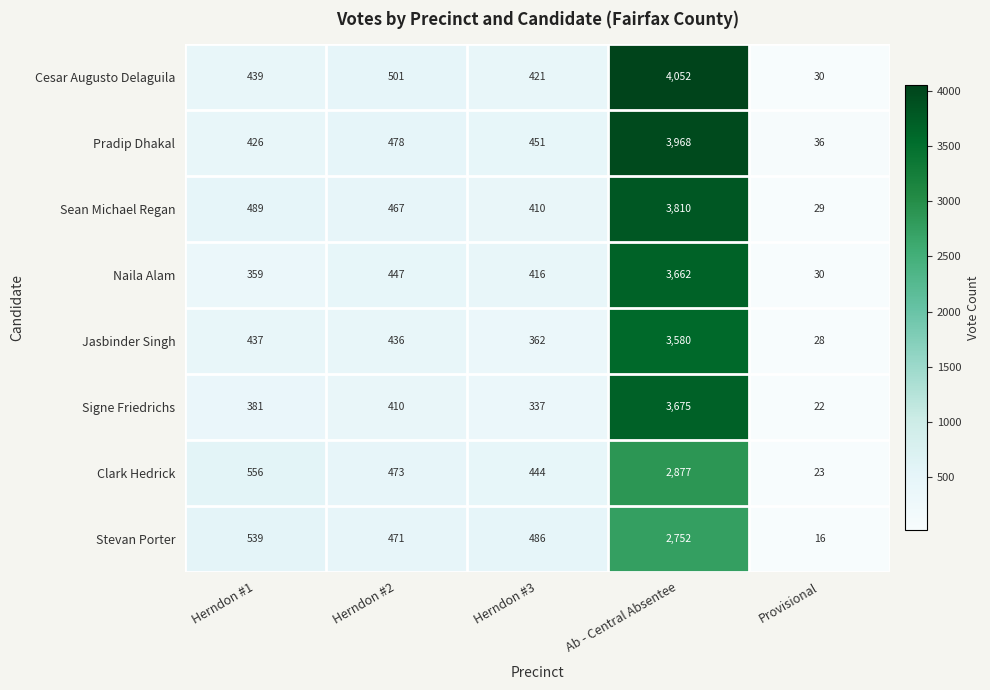

Rank the categories by Clark Hedrick value from highest to lowest.

Ab - Central Absentee, Herndon #1, Herndon #2, Herndon #3, Provisional